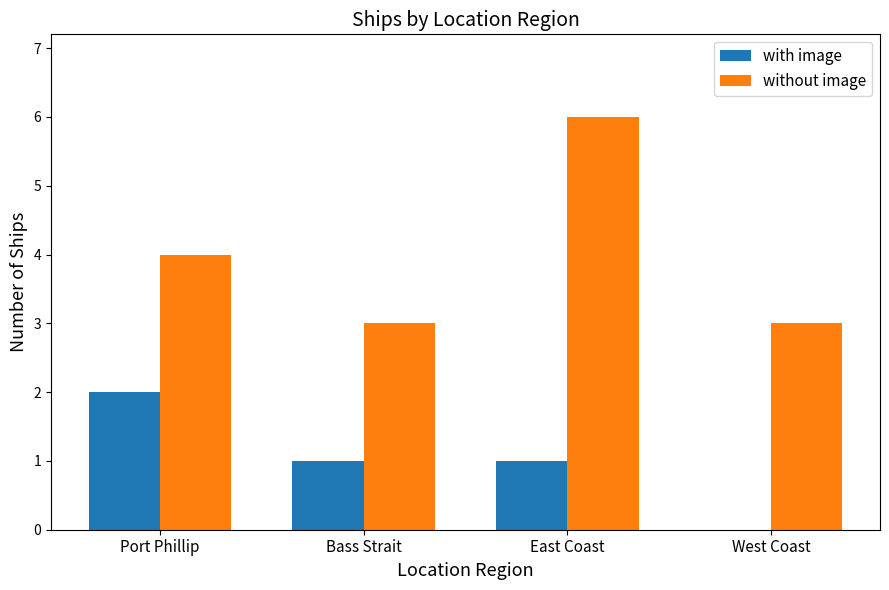

Count the number of data series in this chart.

2